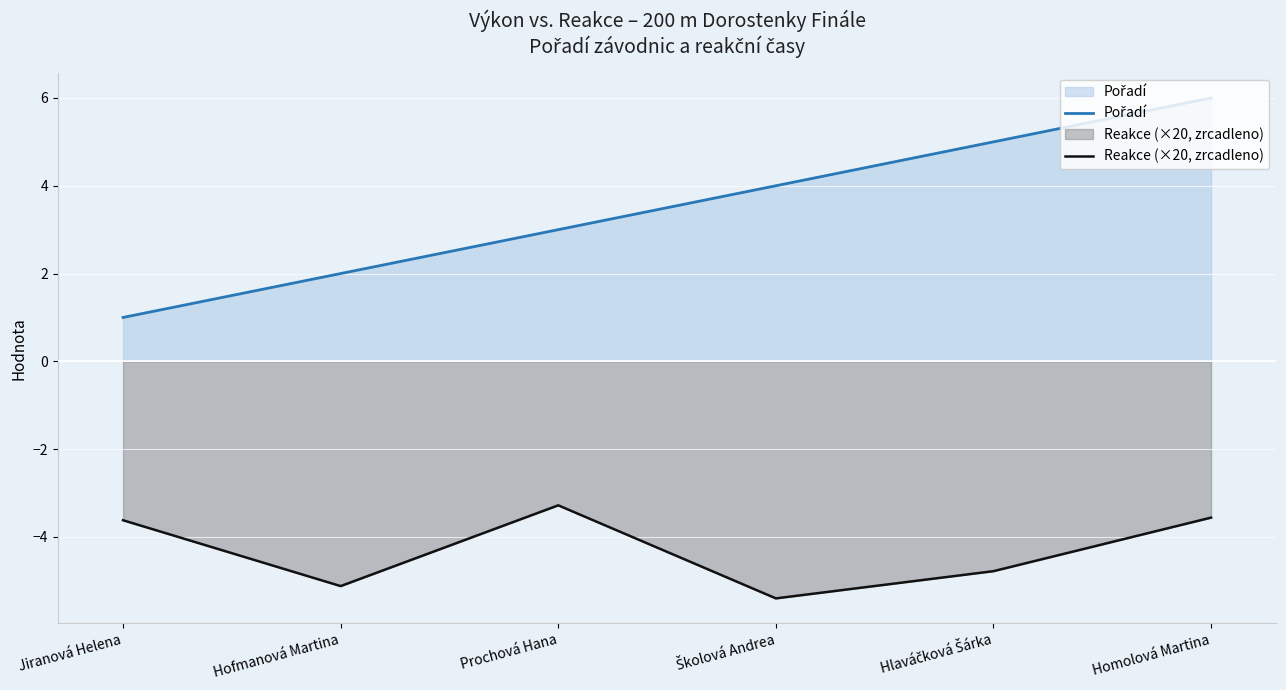

At which category is the sum across all series the highest?

Homolová Martina